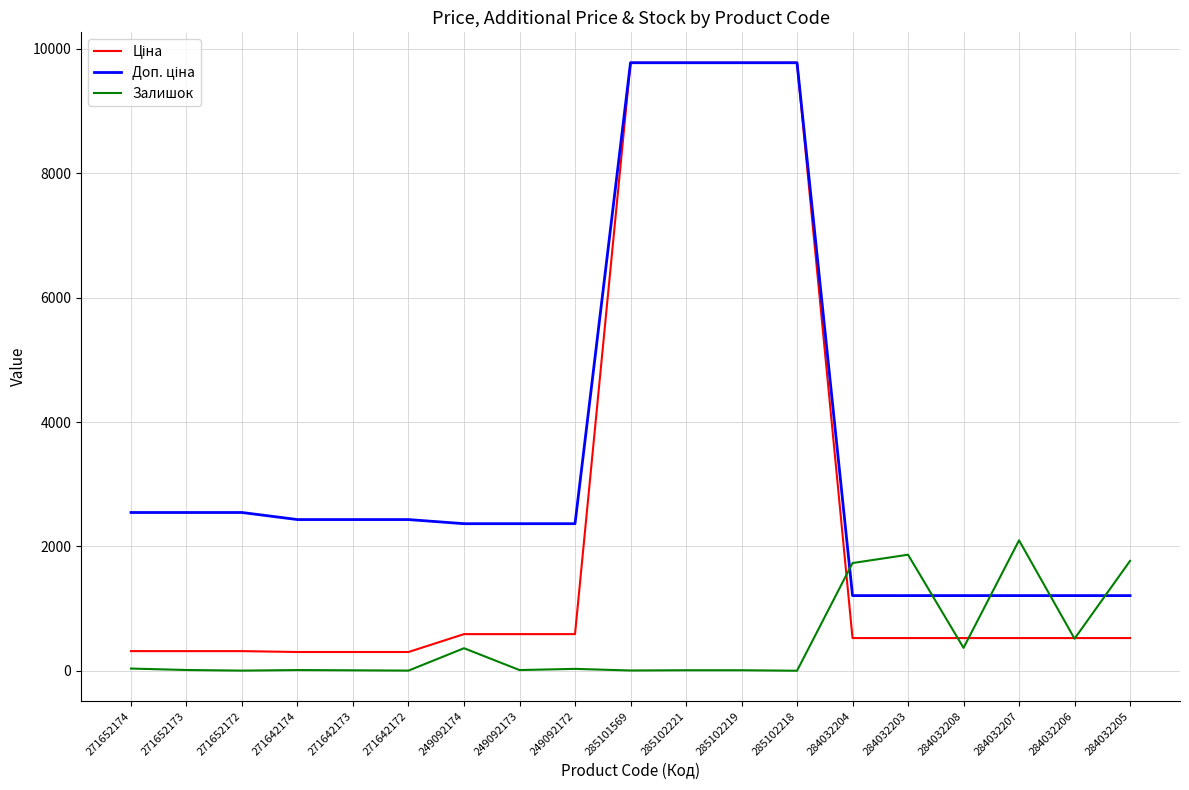

Which category has the highest value in the Залишок series?

284032207